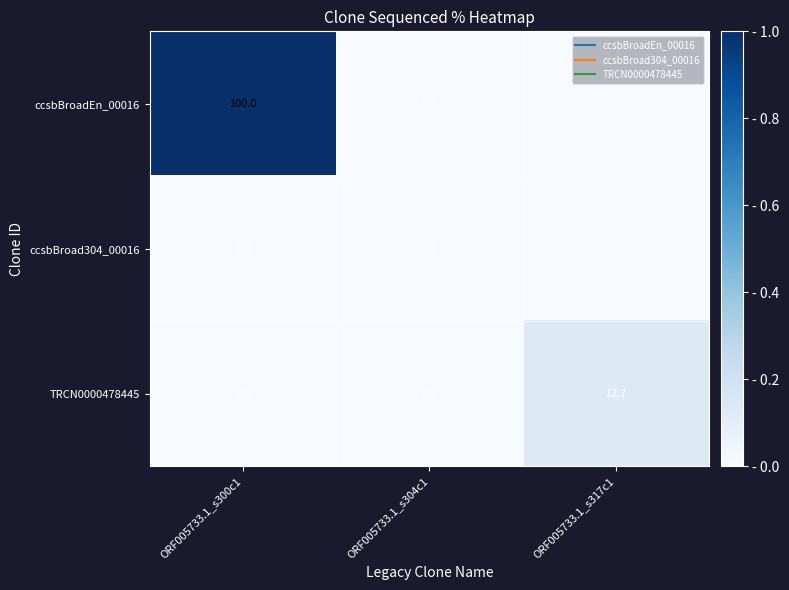

What is the greatest value displayed?

100.0